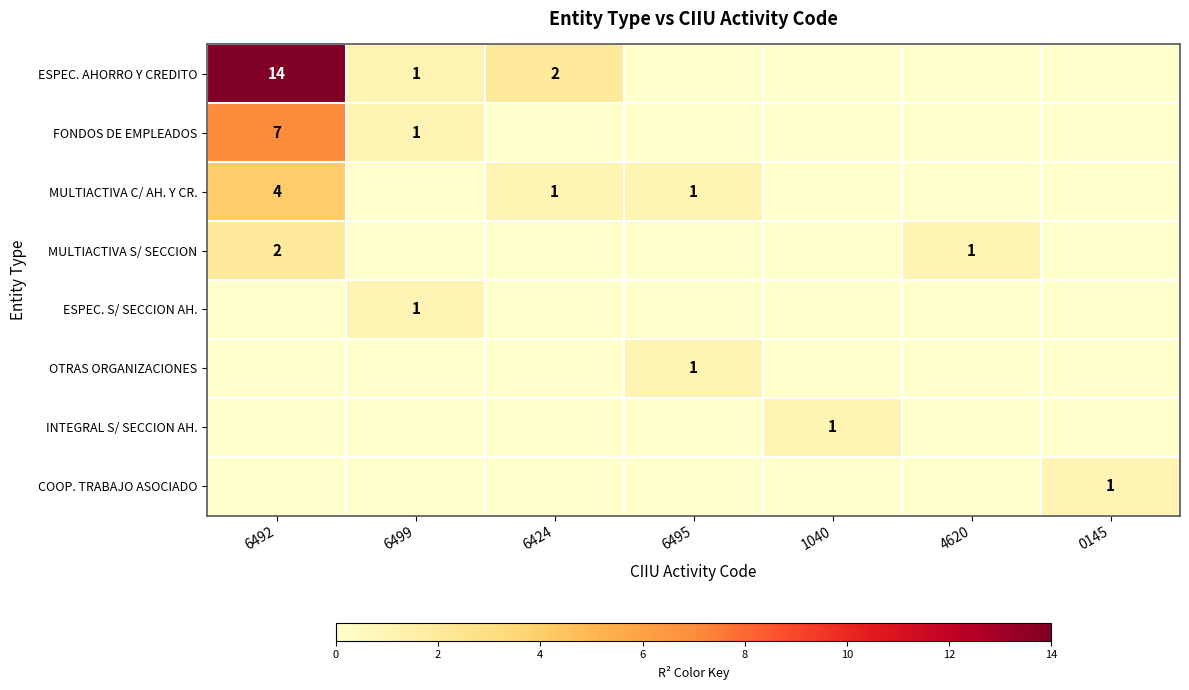

Between 1040 and 0145, which is larger?

1040